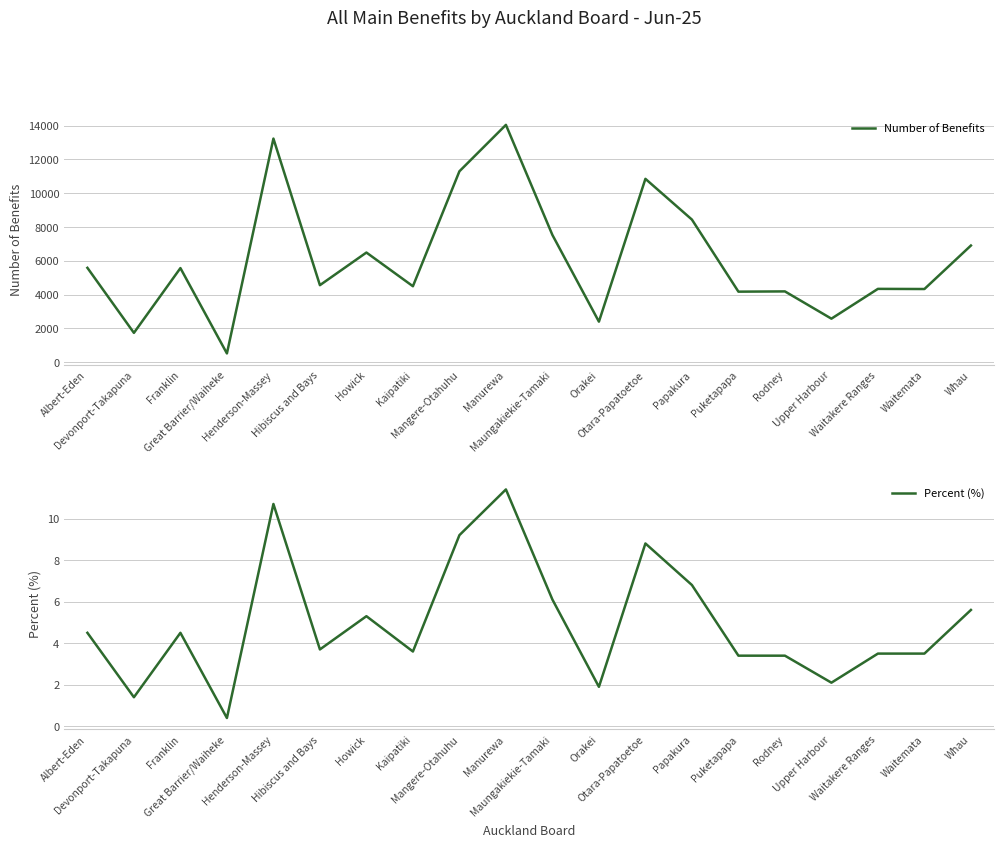

True or false: Number of Benefits has a value of 10848.0 at Otara-Papatoetoe.

True